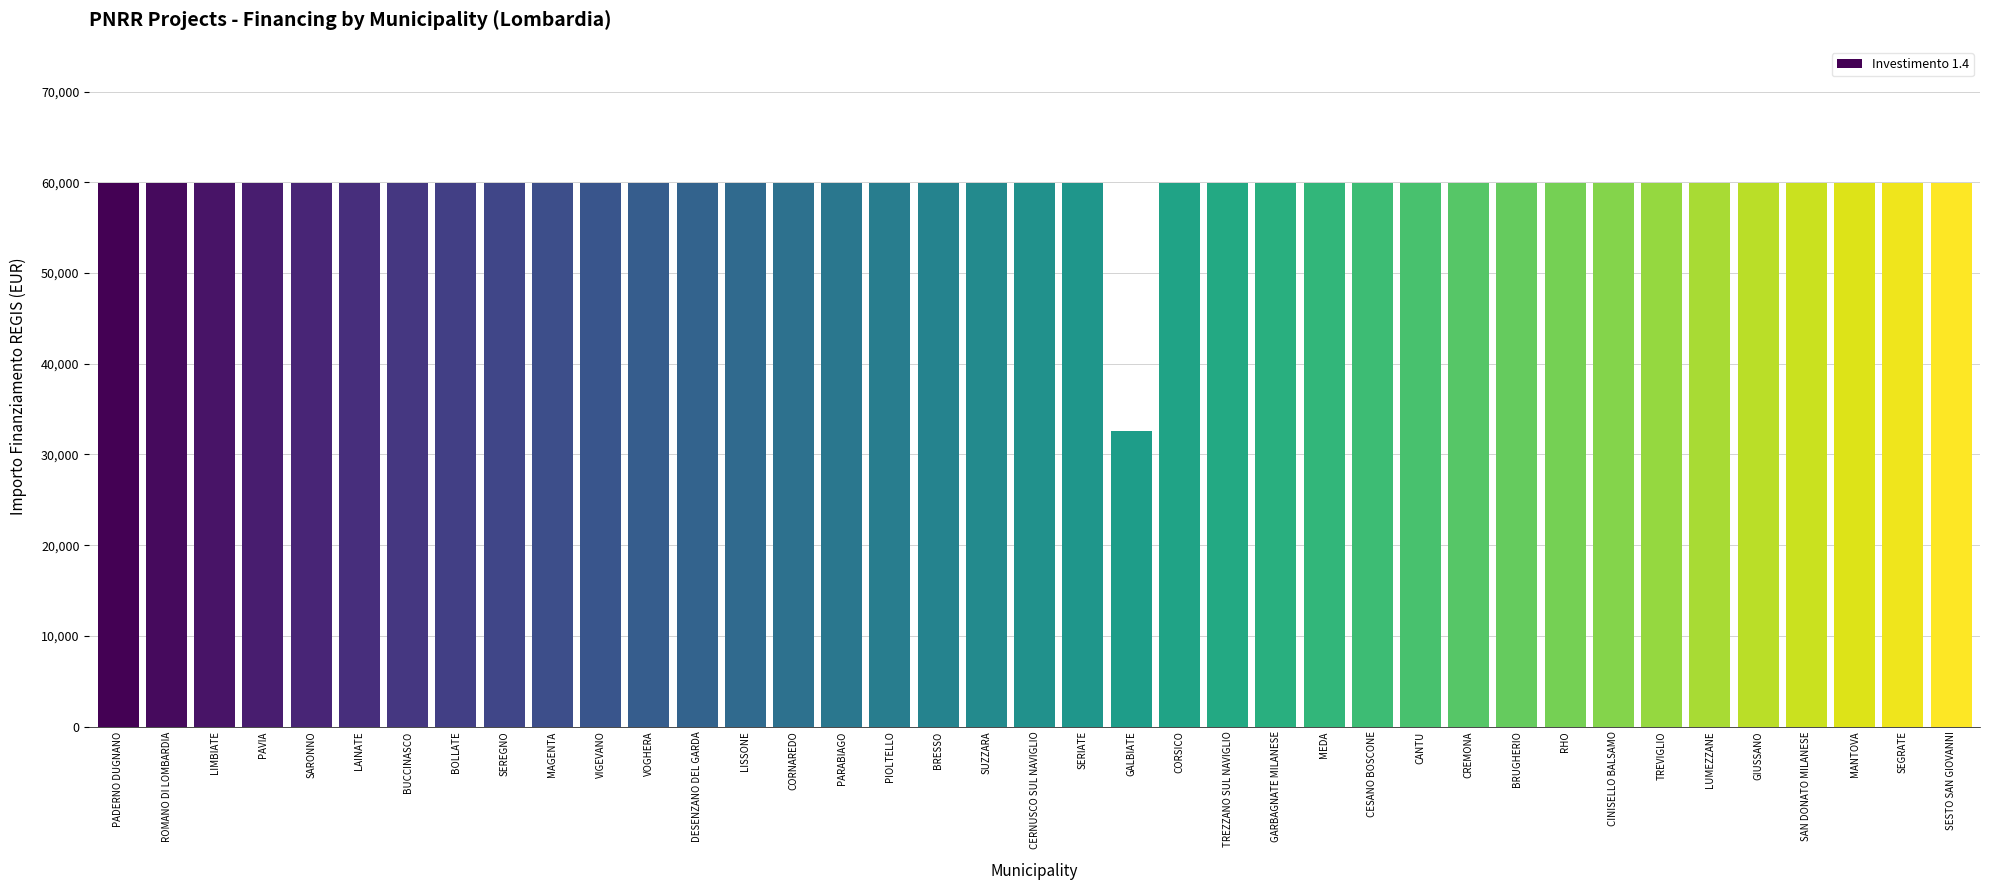

What is the difference between the maximum and minimum values?

27377